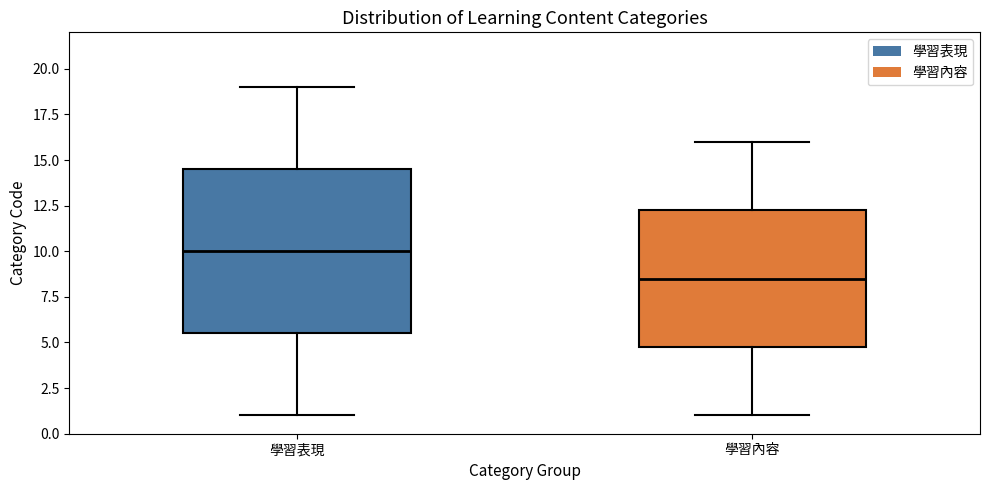

Which box's median line is the lowest?

學習內容